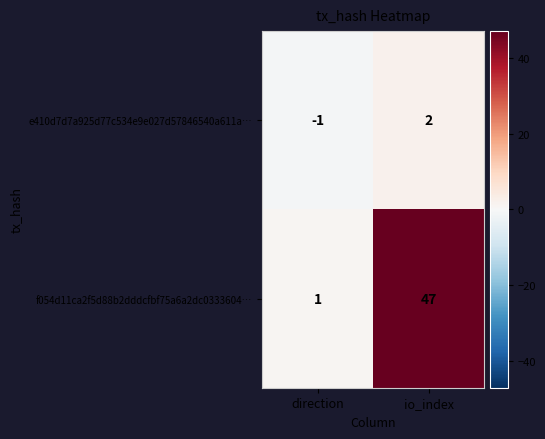

Which series has the largest total across all categories?

f054d11ca2f5d88b2dddcfbf75a6a2dc0333604…